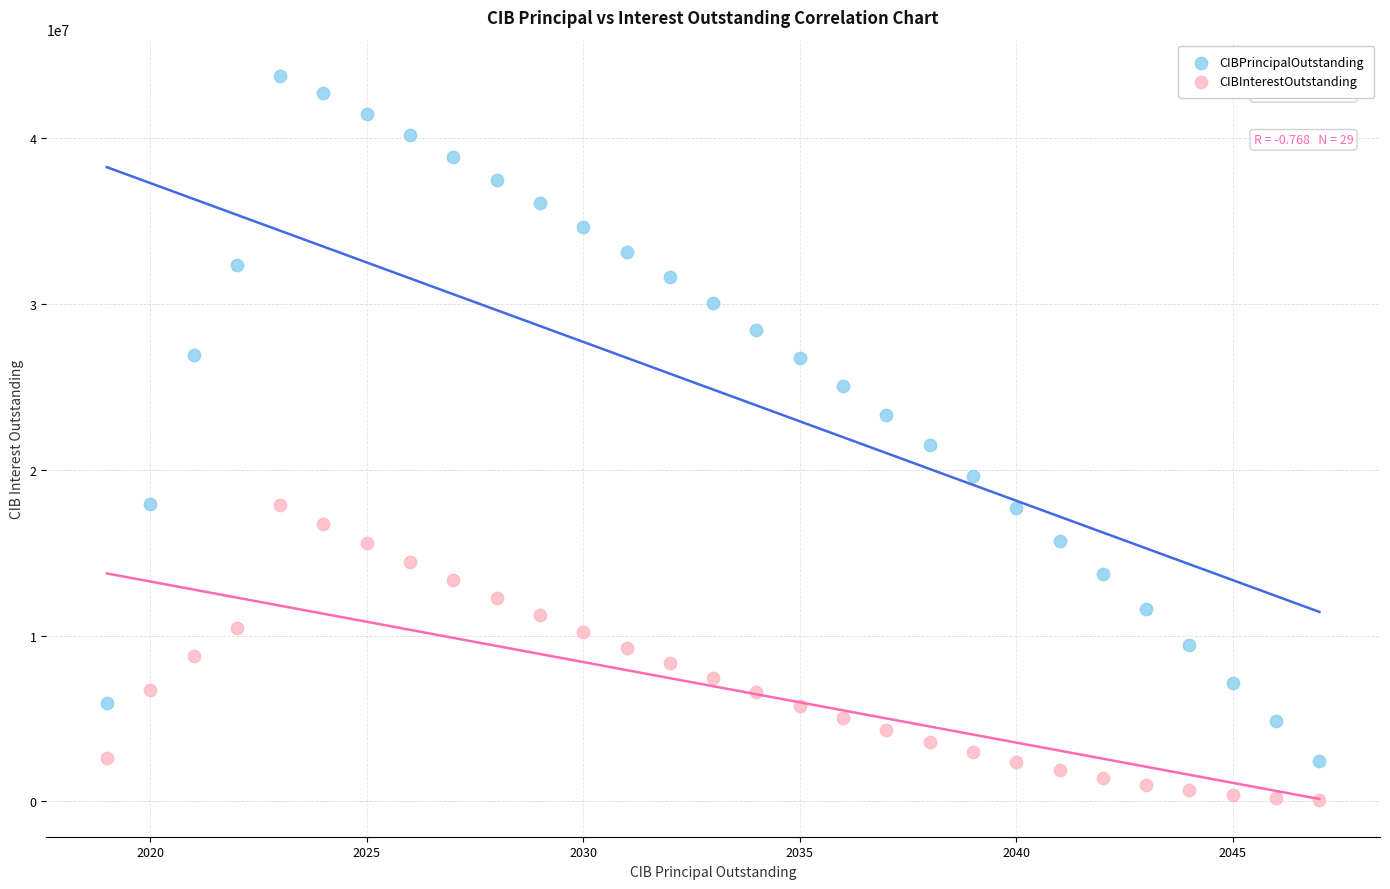

Which series contains the lowest Y value?

CIBInterestOutstanding